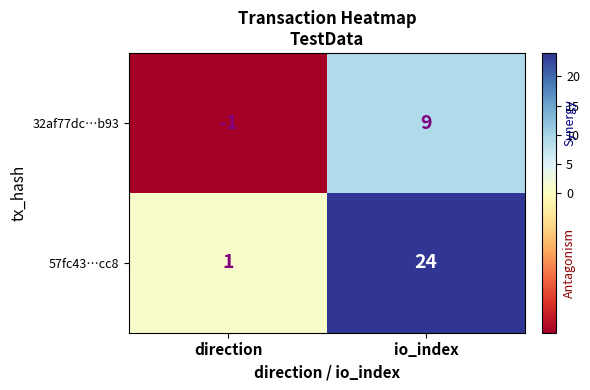

What is the minimum value shown in the chart?

-1